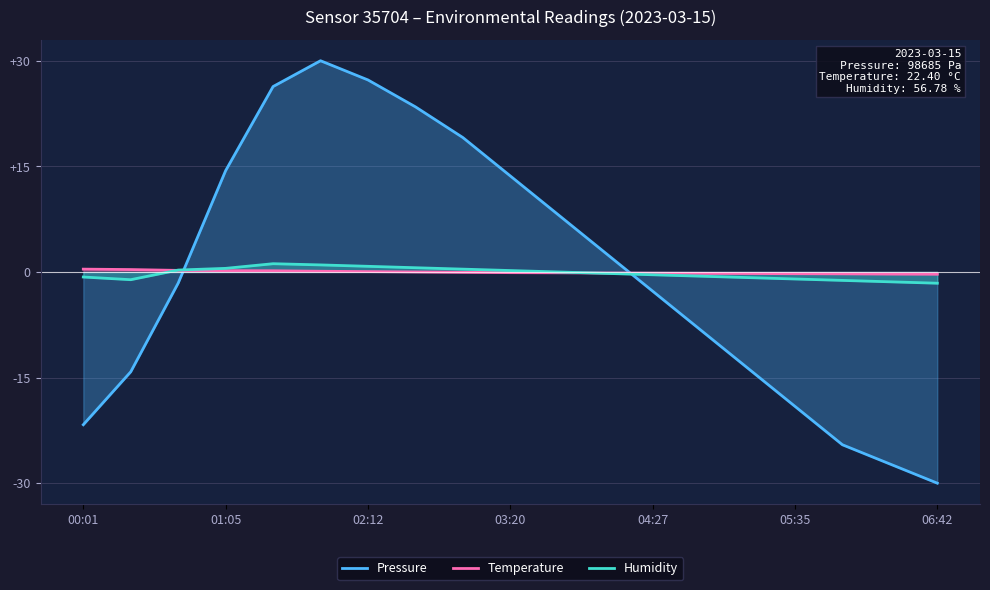

What is the minimum value for Pressure?

-30.0